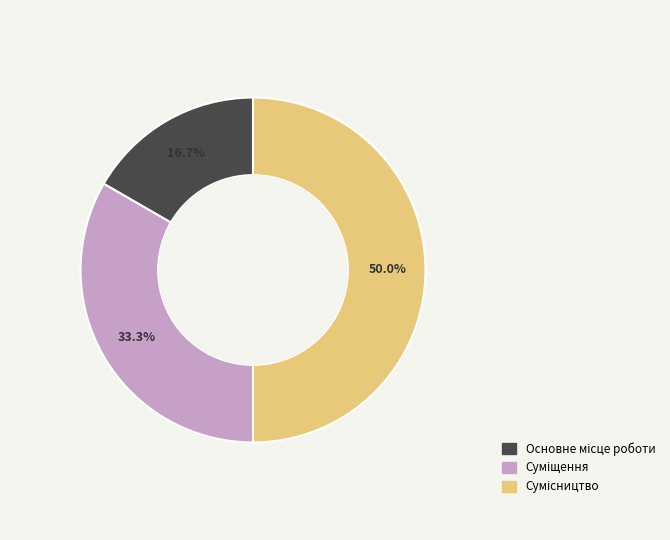

Is there a majority slice in this chart?

No